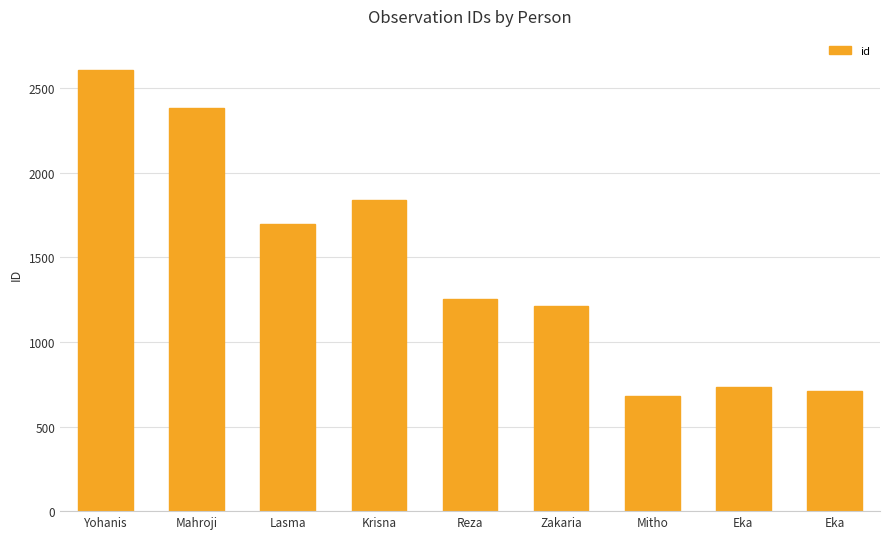

What is the value of the 1st bar from the left?

2608